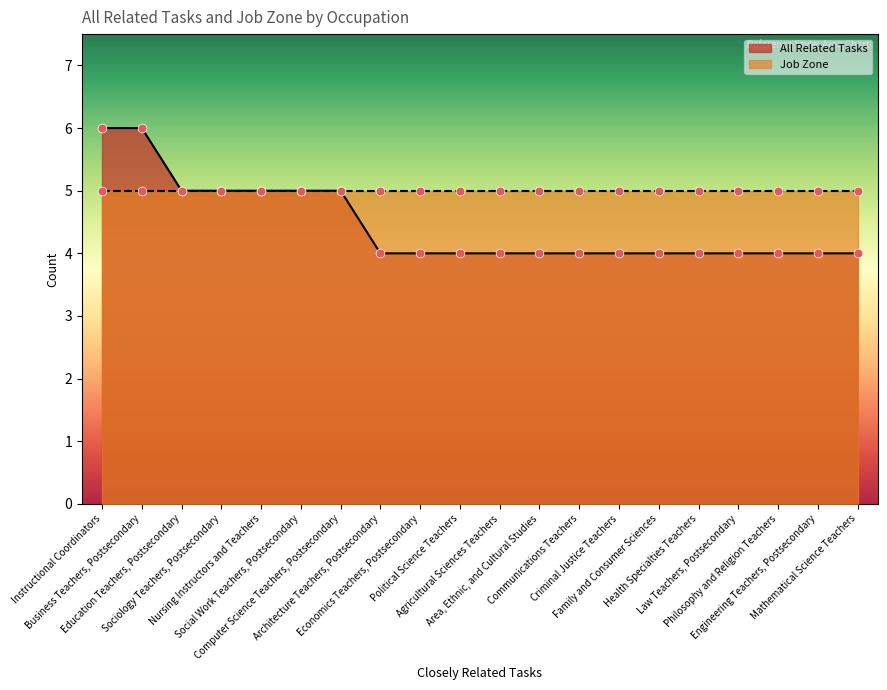

Between Mathematical Science Teachers and Education Teachers, Postsecondary, which is larger?

Education Teachers, Postsecondary